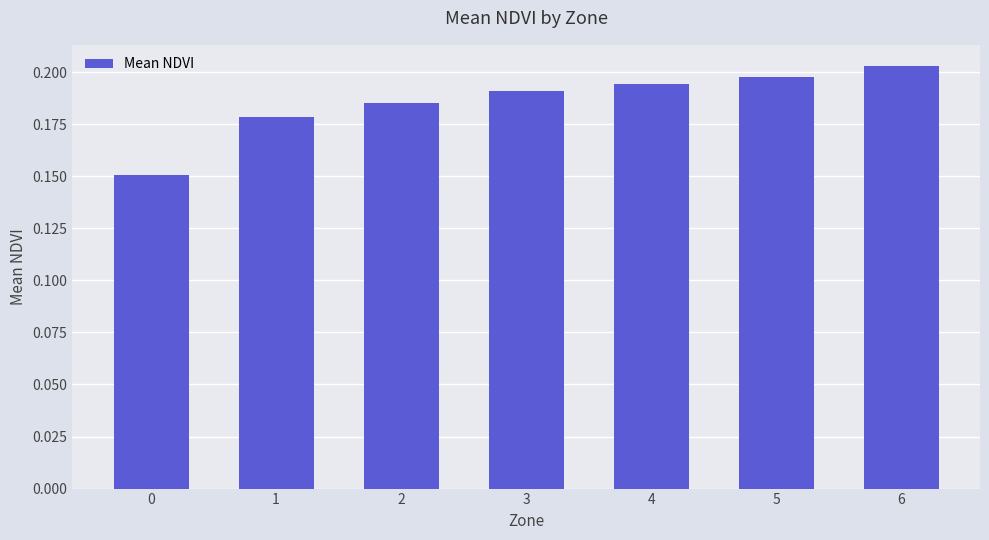

Count the number of categories in the chart.

7